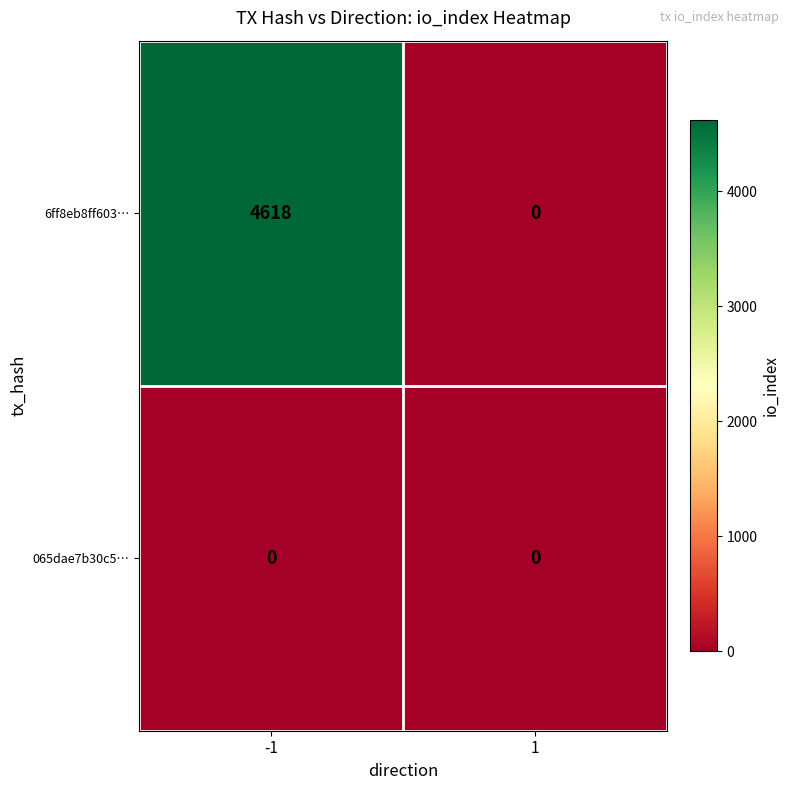

At -1, list the series in order from smallest to largest.

065dae7b30c5…, 6ff8eb8ff603…